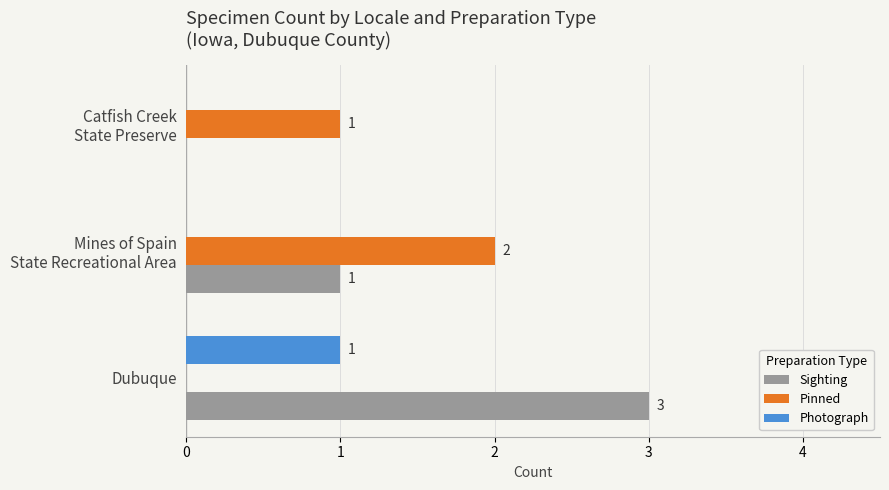

Count the number of categories in the chart.

3